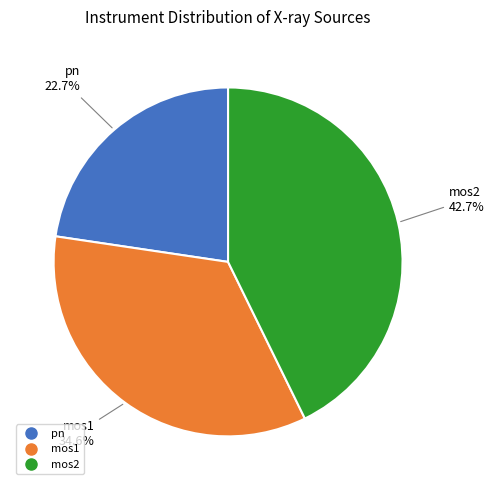

What is the total percentage of mos1 and pn?

57.3%